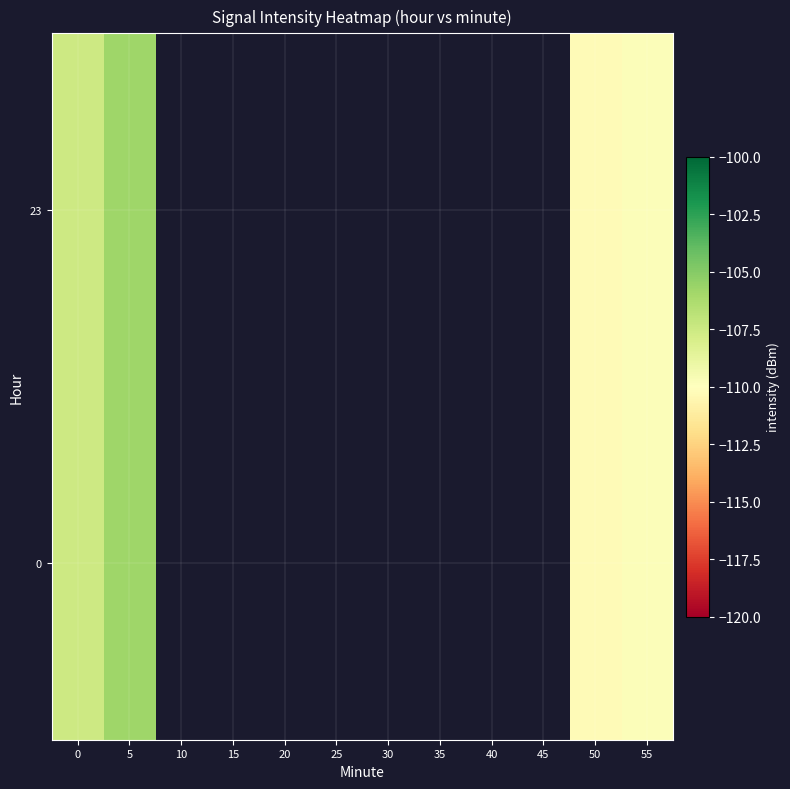

What is the highest value of the 23 series?

-105.8